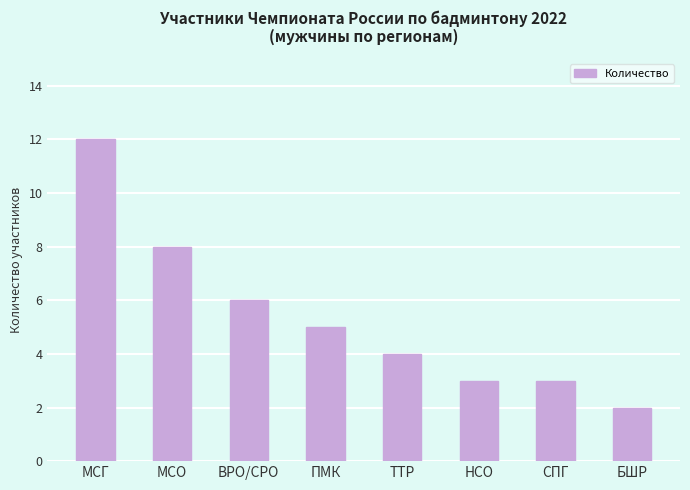

What is the label of the 6th bar from the right?

ВРО/СРО